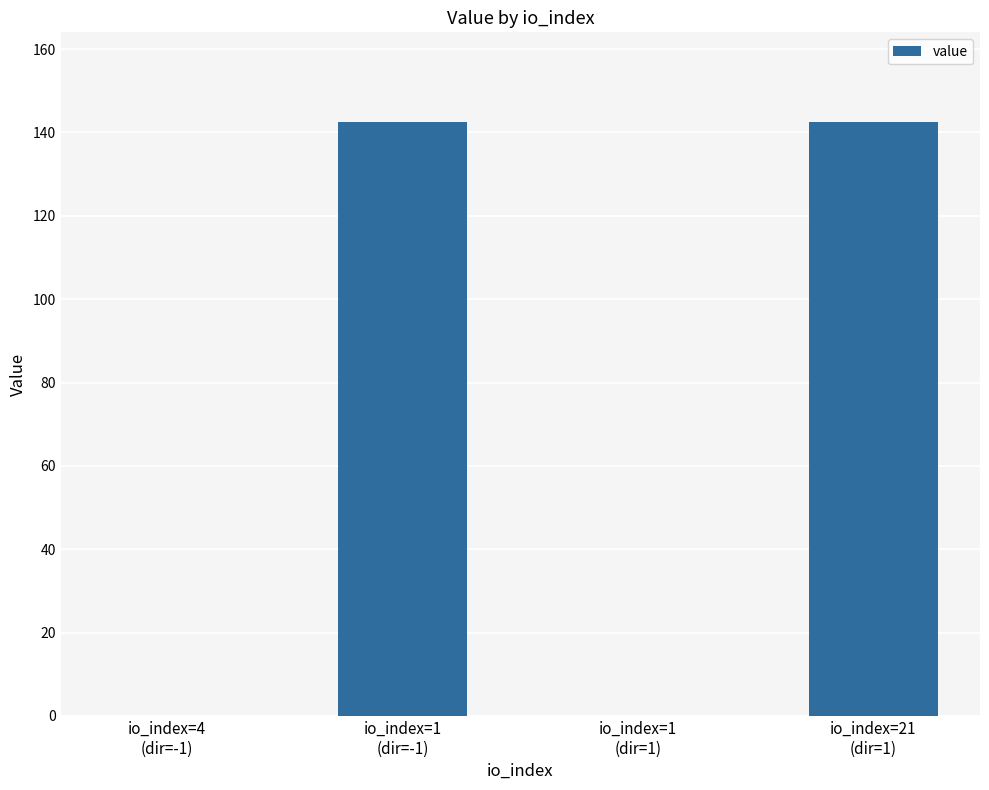

What is the sum of all values?

285.3